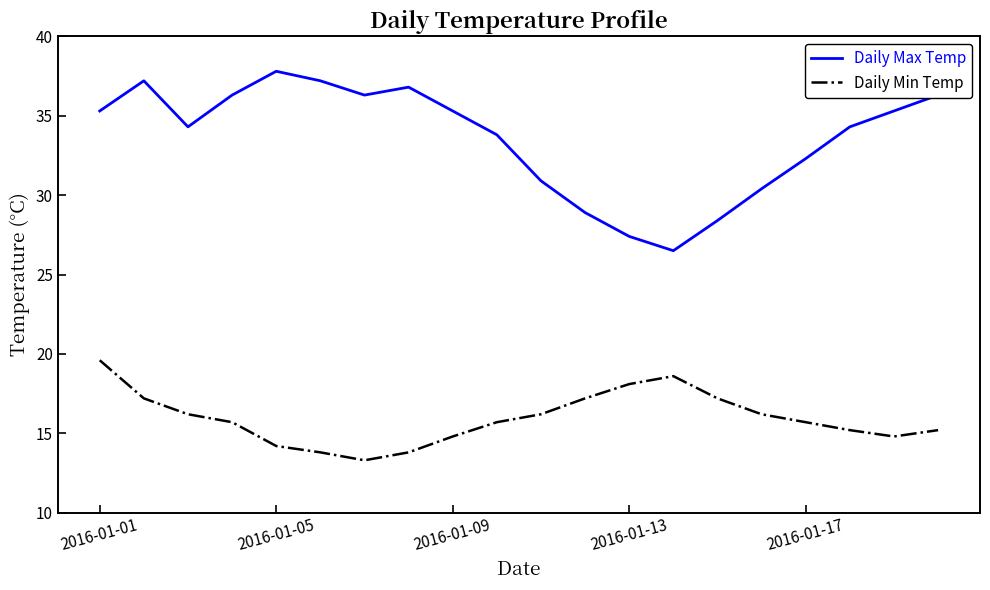

Reading right to left, list all the values displayed in this chart.

Daily Max Temp: 36.3	35.3	34.3	32.3	30.4	28.4	26.5	27.4	28.9	30.9	33.8	35.3	36.8	36.3	37.2	37.8	36.3	34.3	37.2	35.3
Daily Min Temp: 15.2	14.8	15.2	15.7	16.2	17.2	18.6	18.1	17.2	16.2	15.7	14.8	13.8	13.3	13.8	14.2	15.7	16.2	17.2	19.6